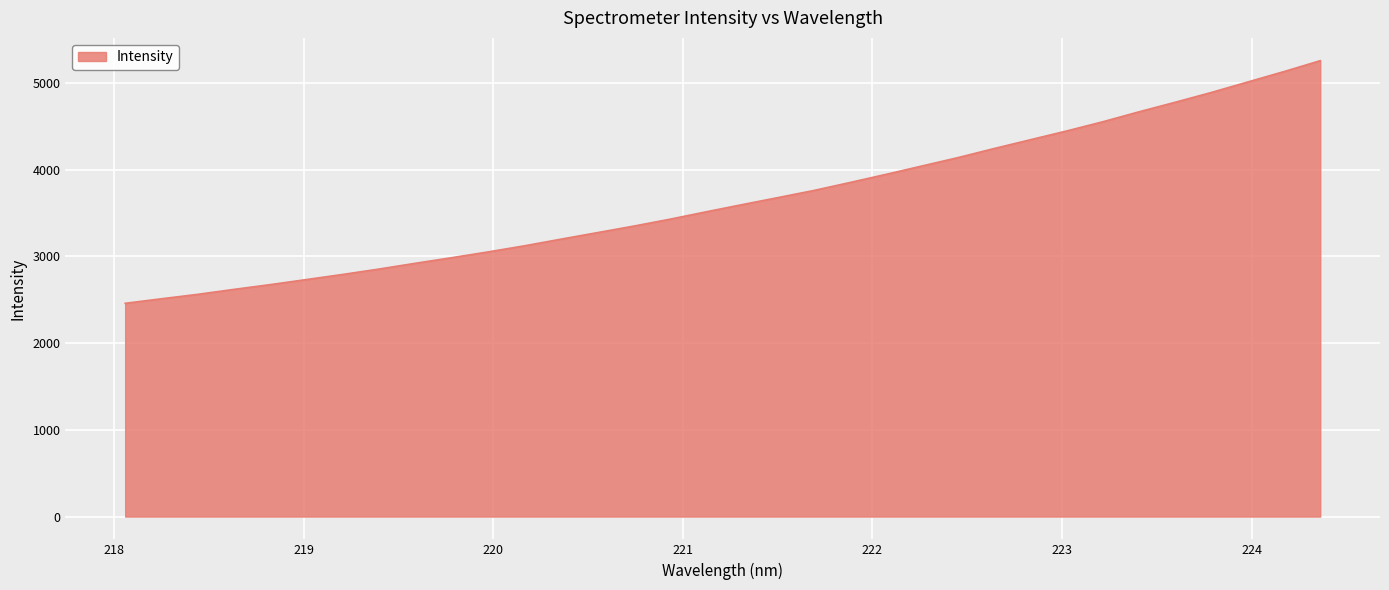

What is the greatest value displayed?

5257.8